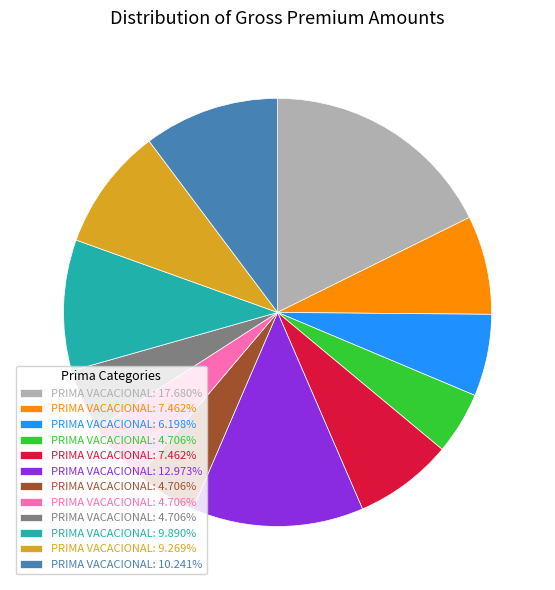

Does any single category account for the majority?

No